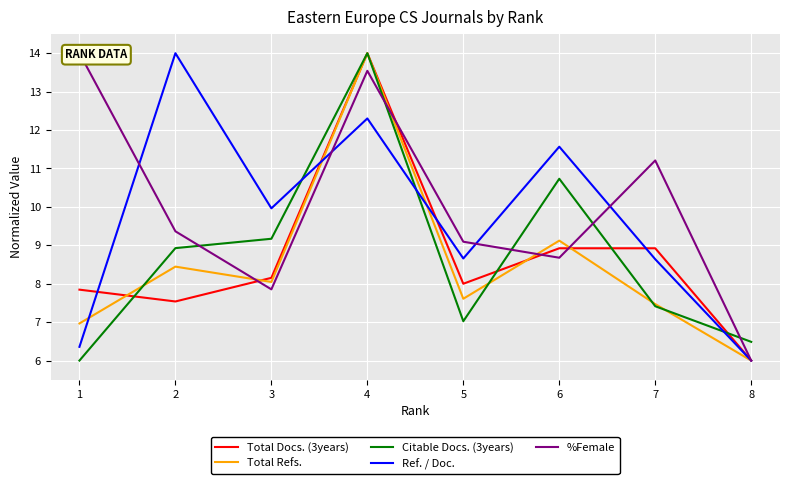

Between which two adjacent categories do Citable Docs. (3years) and Total Refs. first intersect?

1 and 2